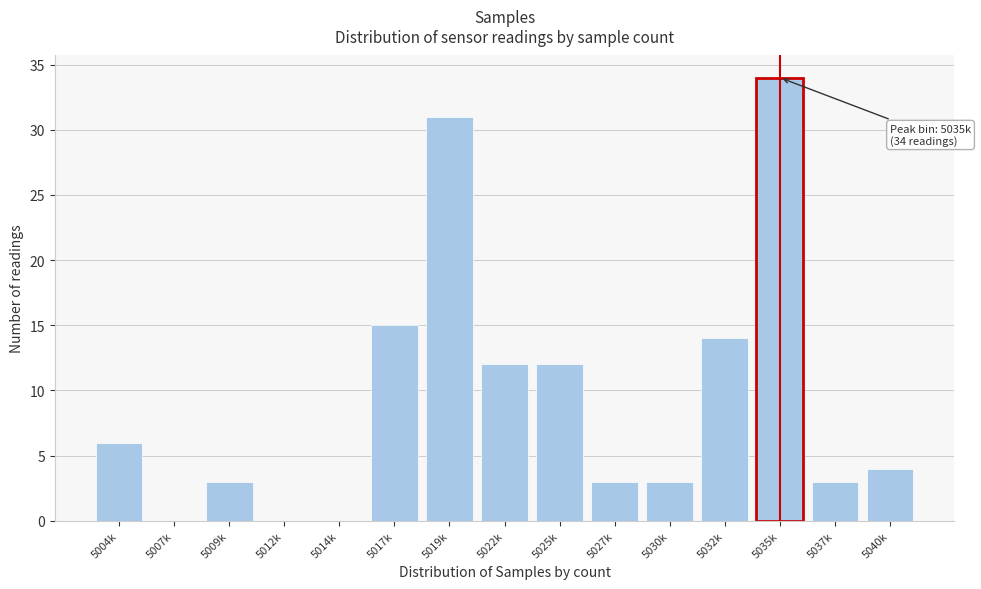

Reading right to left, extract all data points from this chart.

5040k=4	5037k=3	5035k=34	5032k=14	5030k=3	5027k=3	5025k=12	5022k=12	5019k=31	5017k=15	5014k=0	5012k=0	5009k=3	5007k=0	5004k=6